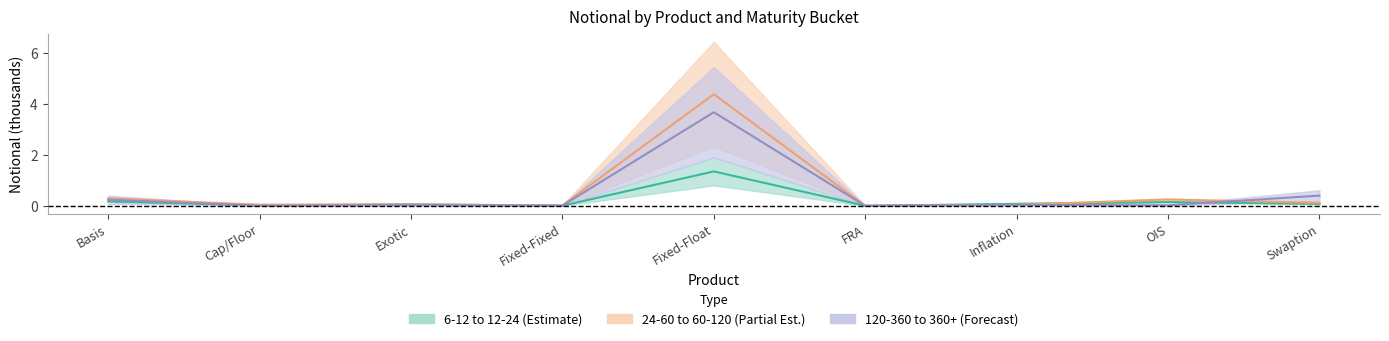

What is the greatest value displayed?

4.4